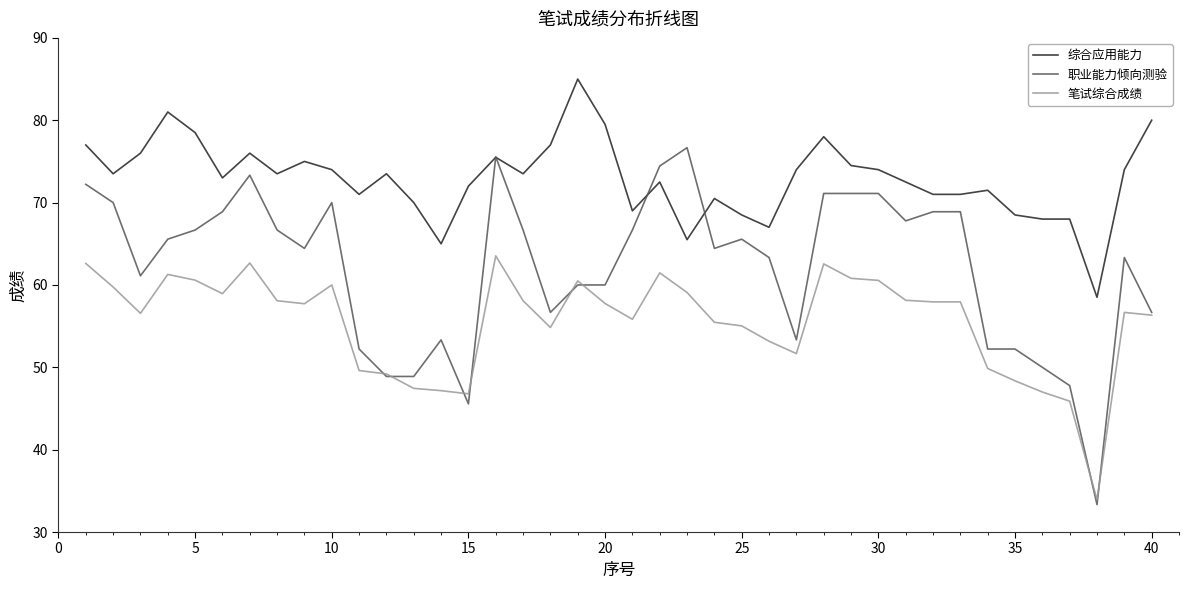

How many lines are shown in the chart?

3